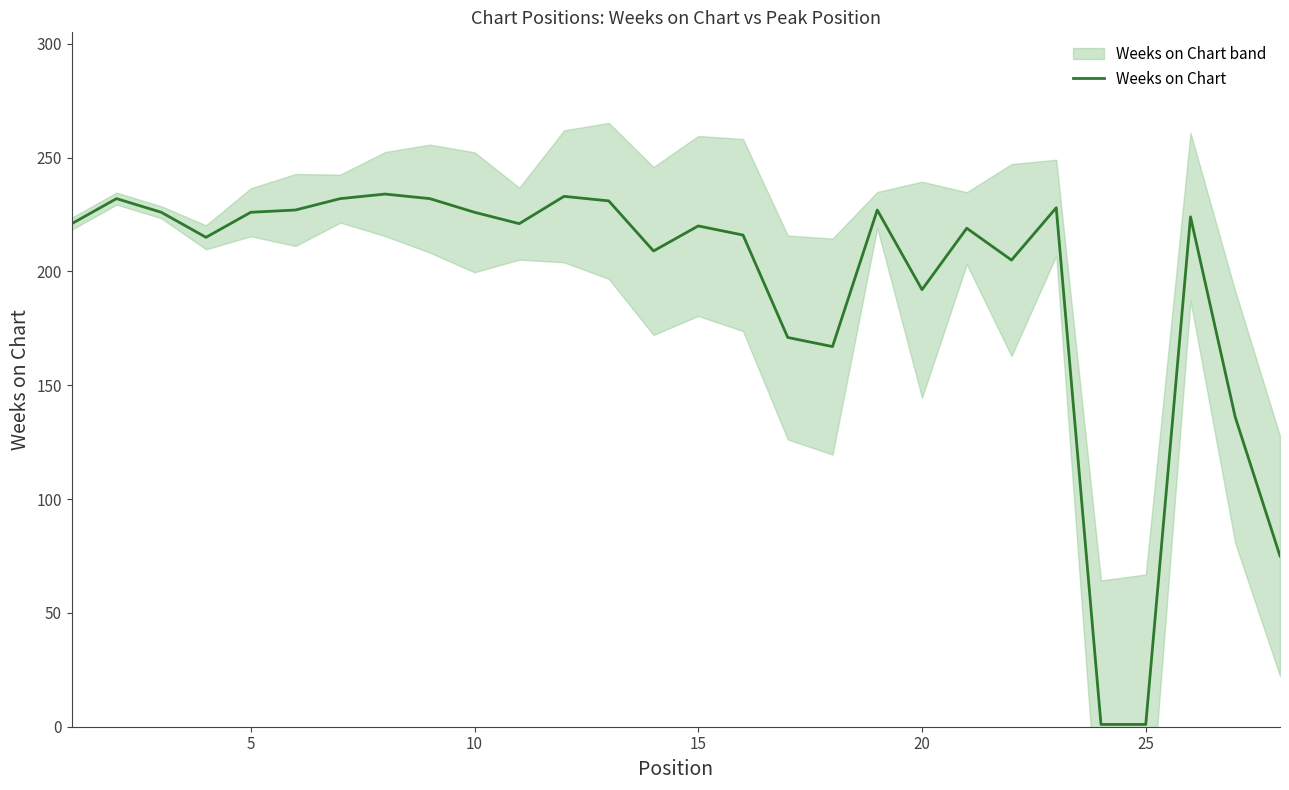

How many values are below 221?

13